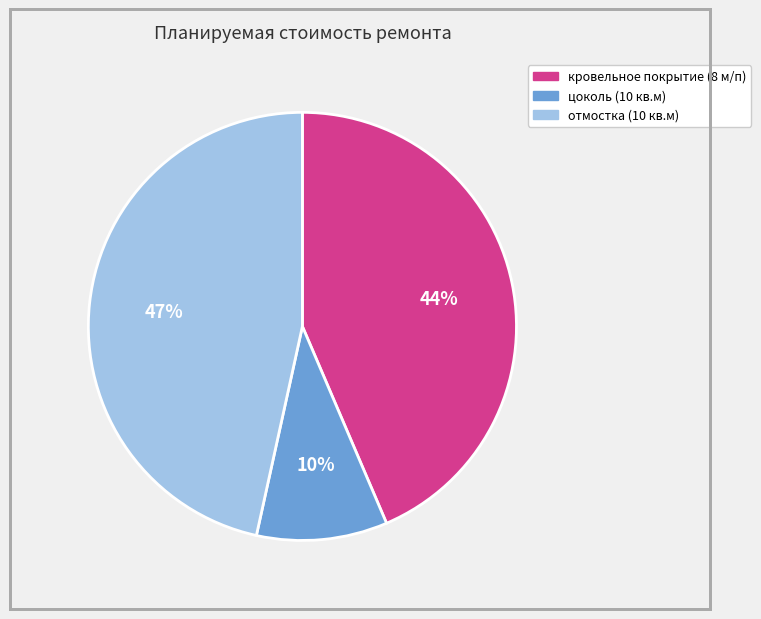

How many slices are in this pie chart?

3